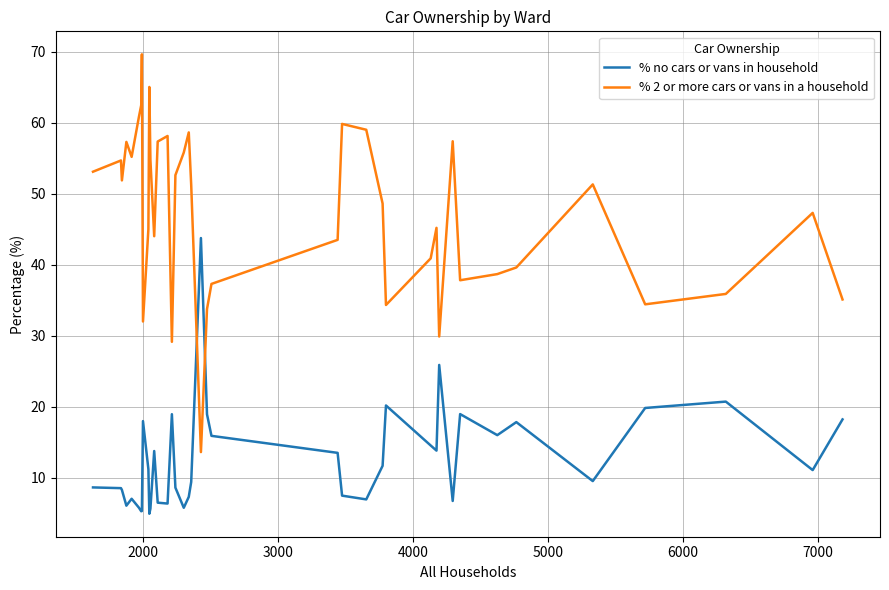

Which series ends up on top after the final intersection of % no cars or vans in household and % 2 or more cars or vans in a household?

% 2 or more cars or vans in a household